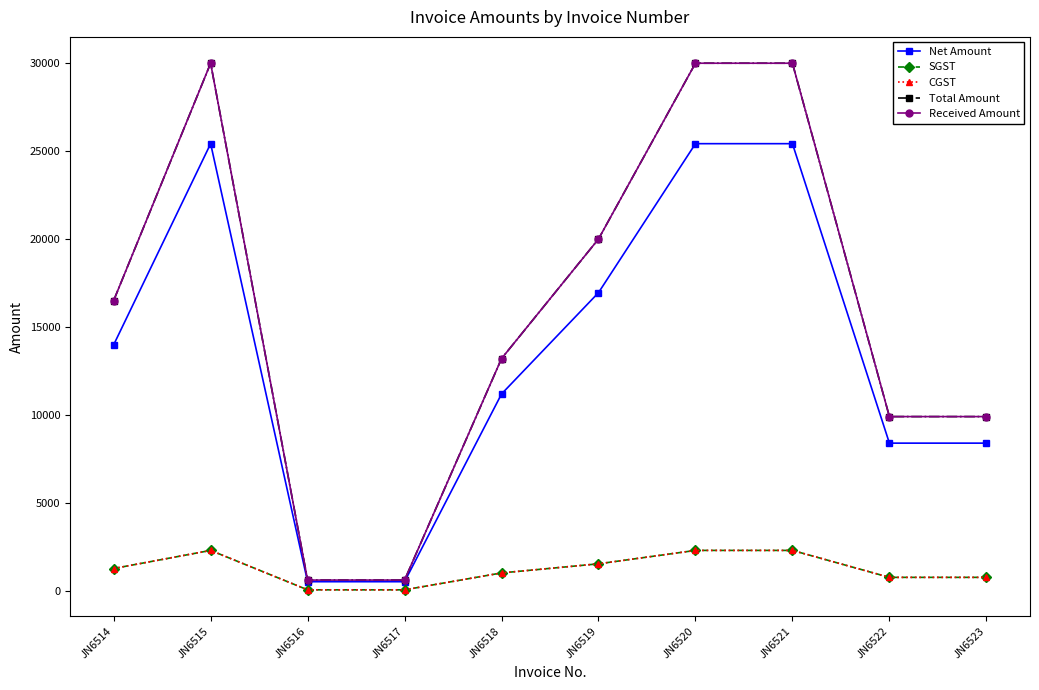

True or false: Net Amount has more than 2 points higher than both neighbors.

False